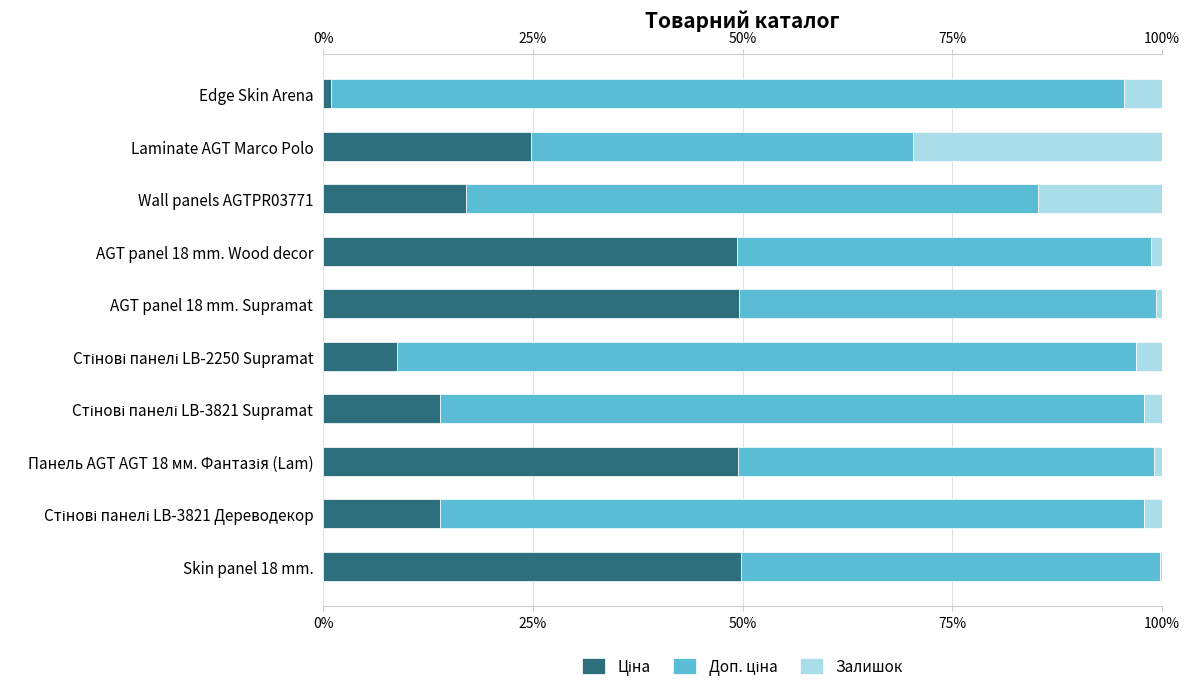

Count the number of data series in this chart.

3